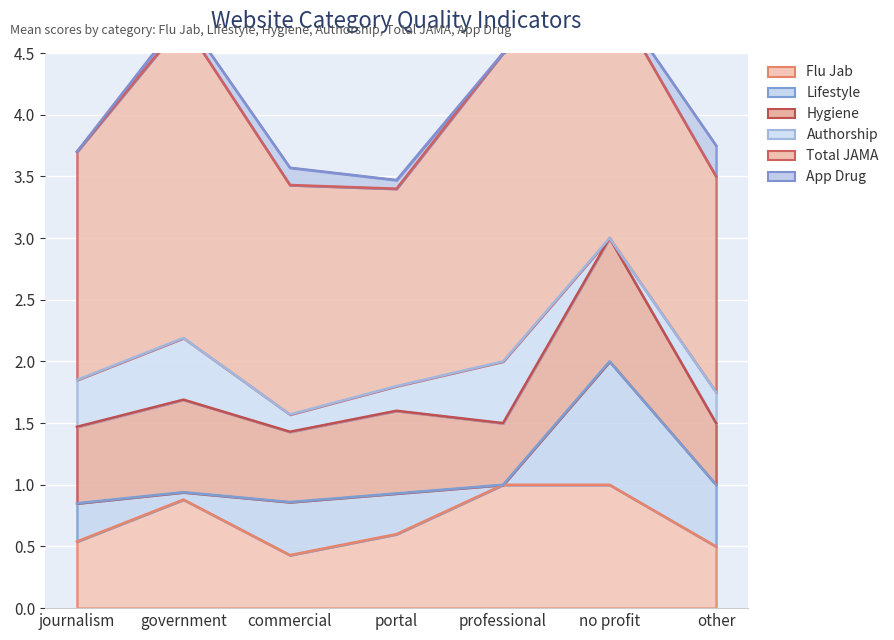

What is the difference between the second highest and second lowest values in the Total JAMA series?

0.8